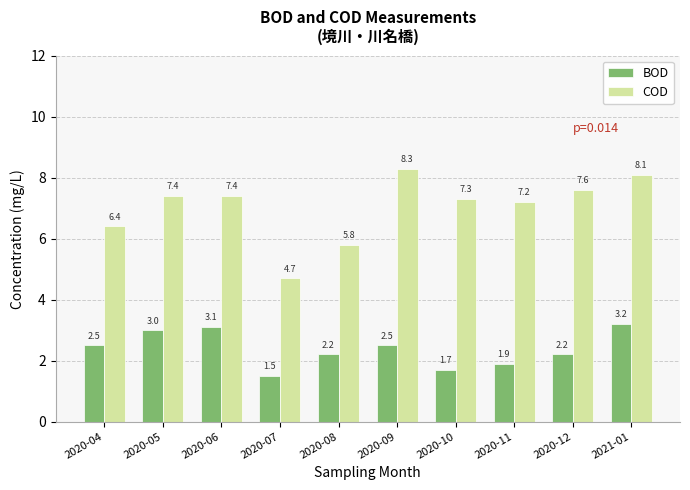

Which series has the widest spread of values?

COD